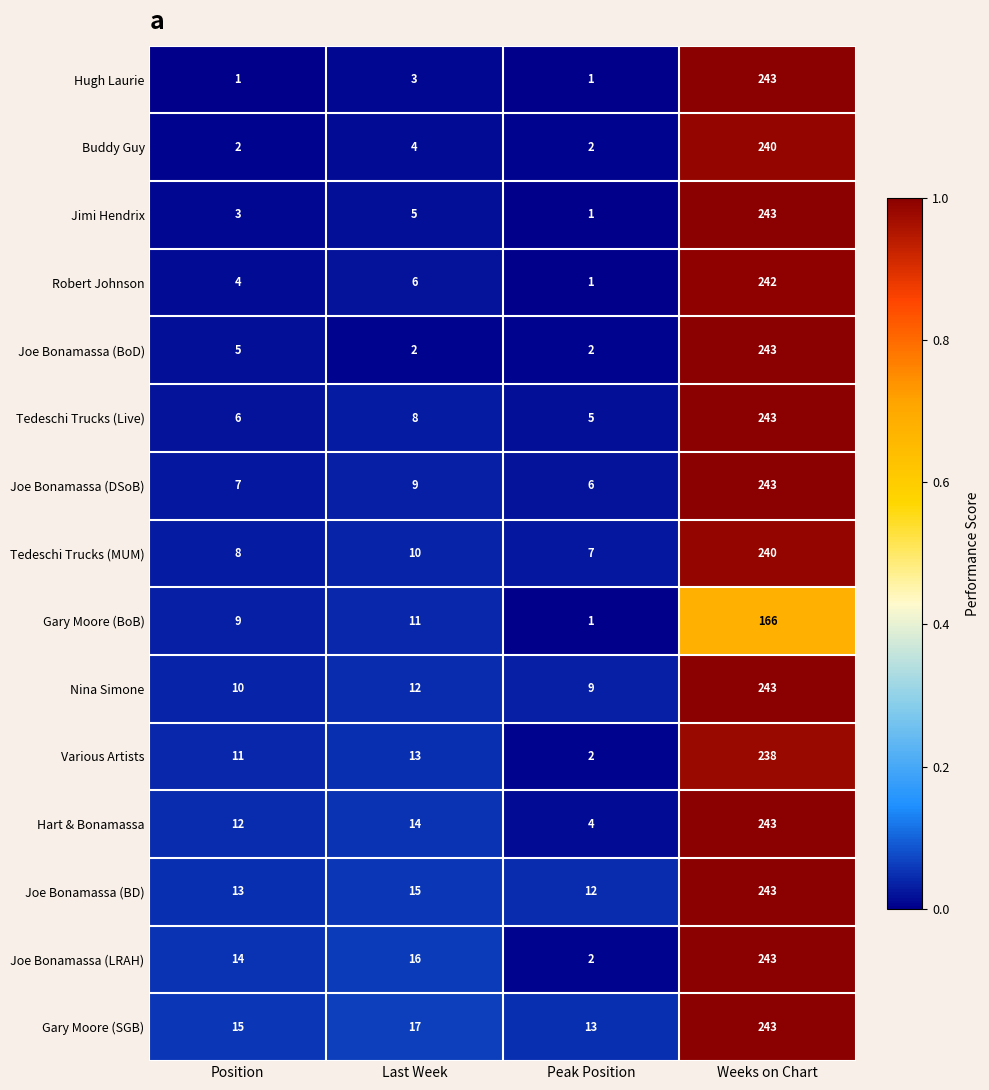

Which category has the highest value in the Gary Moore (BoB) series?

Weeks on Chart